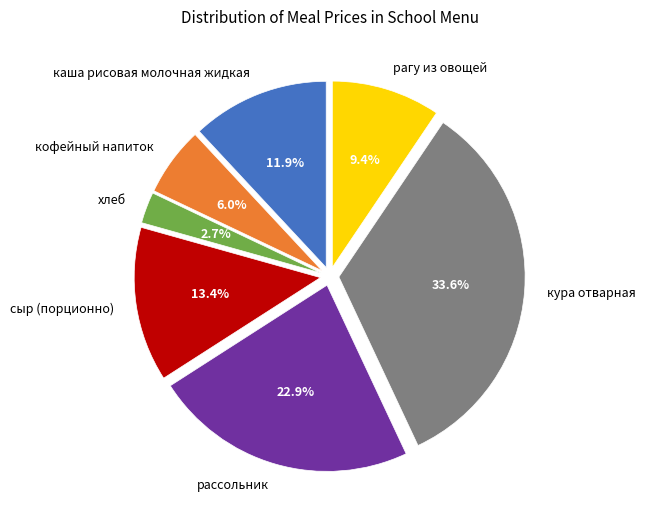

To the nearest percent, what is the difference between the largest and smallest slice percentages?

31%